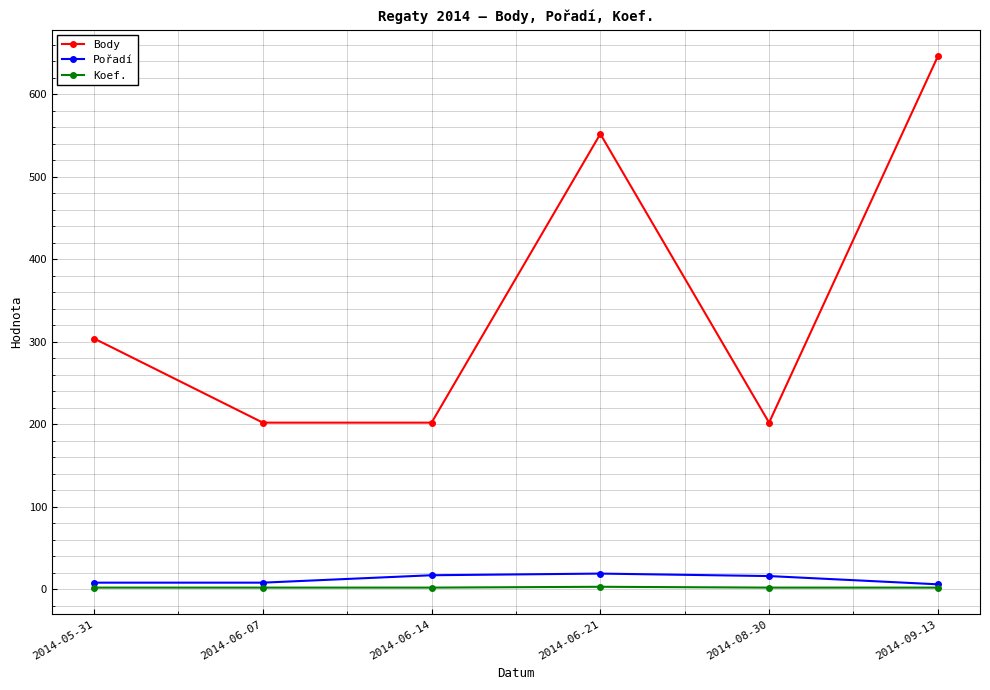

What is the label of the 2nd point from the left?

2014-06-07